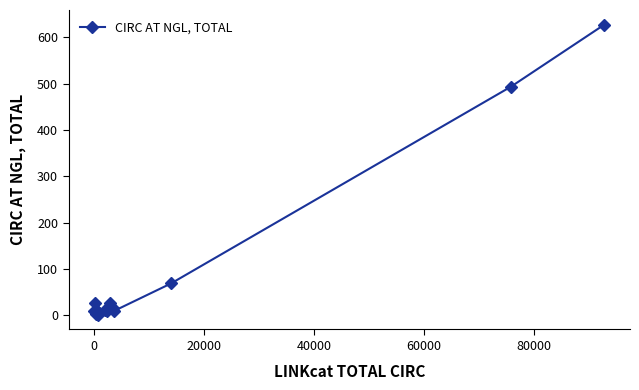

How many lines are shown in the chart?

1